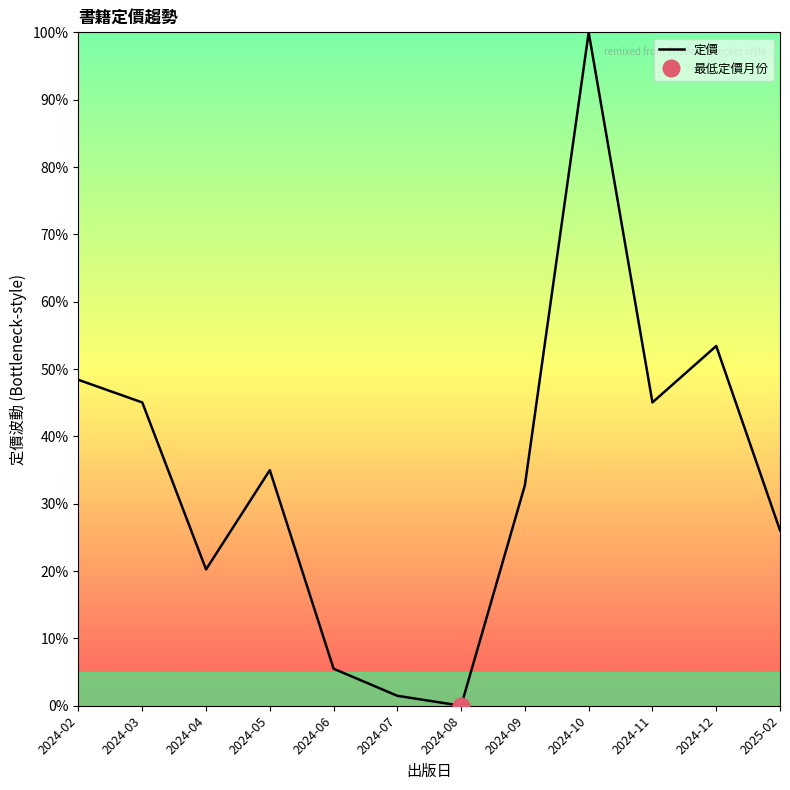

Between 2024-11 and 2024-10, which is larger?

2024-10